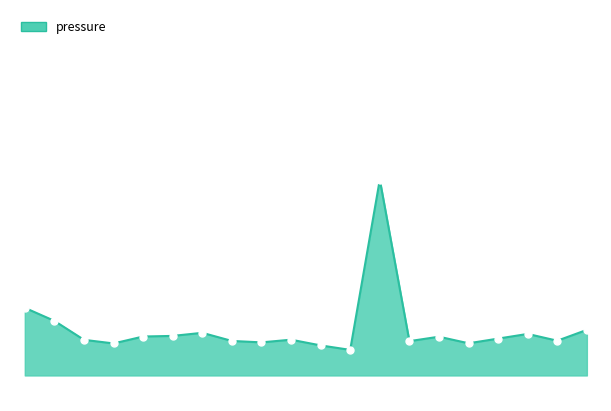

Is this an area chart (filled region under the line)?

Yes